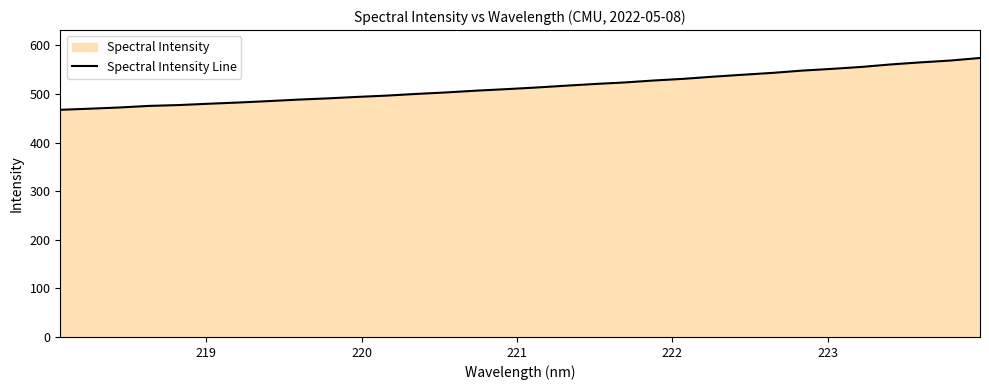

What is the minimum value shown in the chart?

467.3